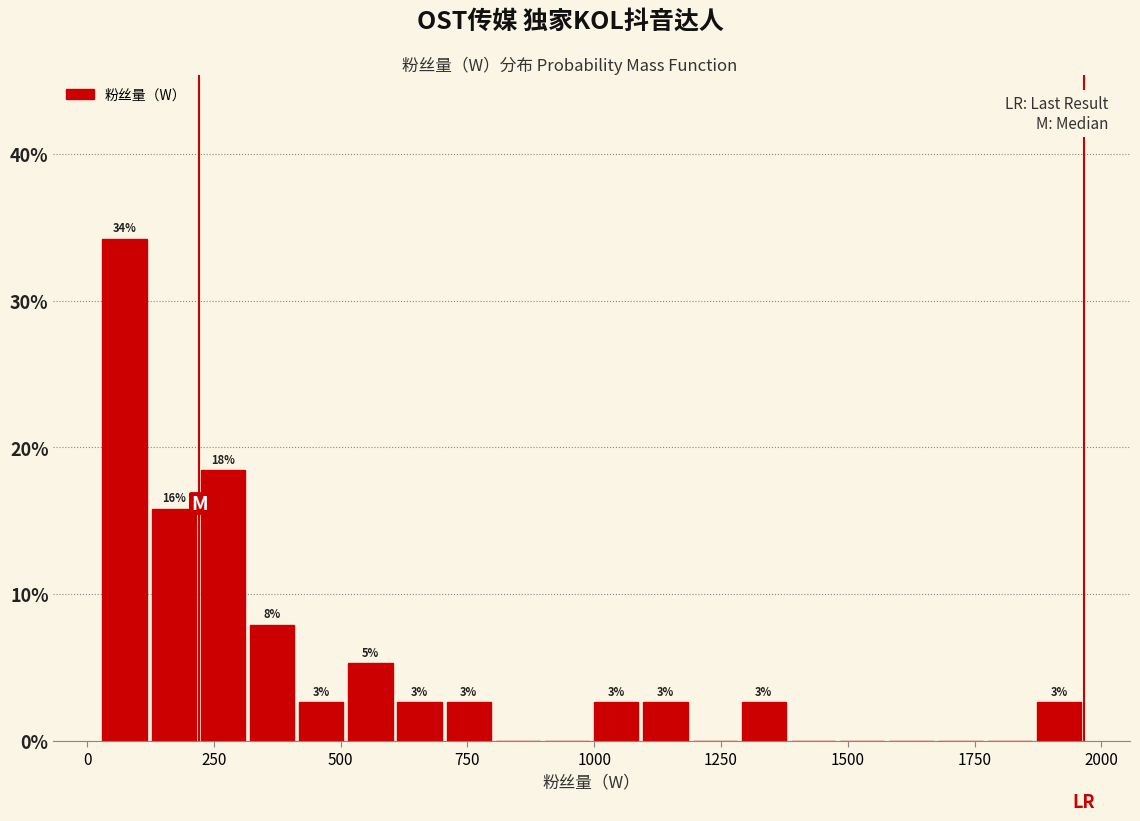

Read against the x-axis, roughly where is the centre of the tallest bar?

50